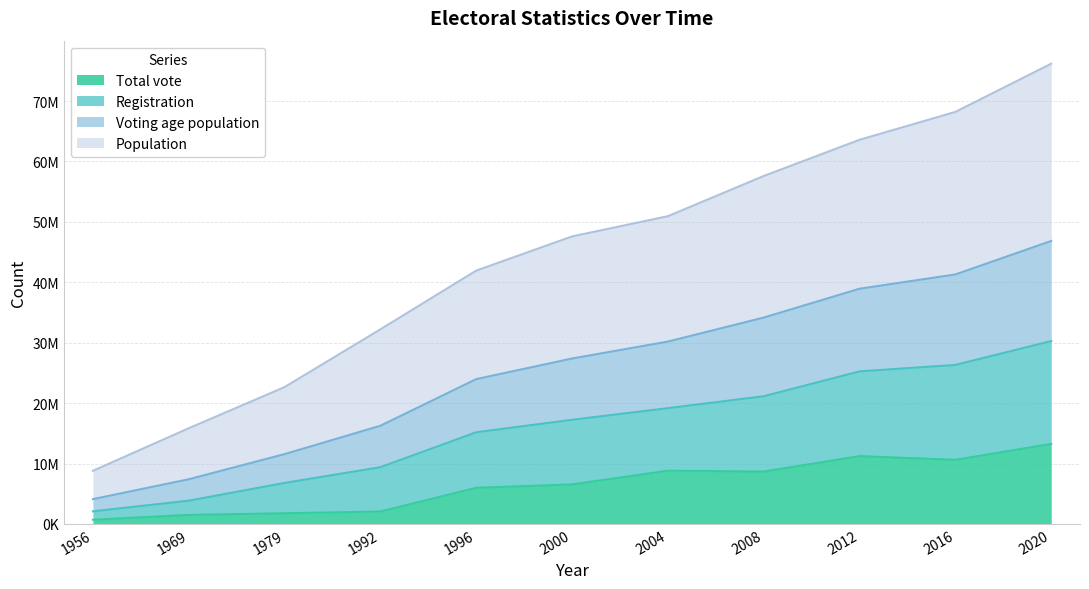

What is the average value of the Voting age population series?

25649322